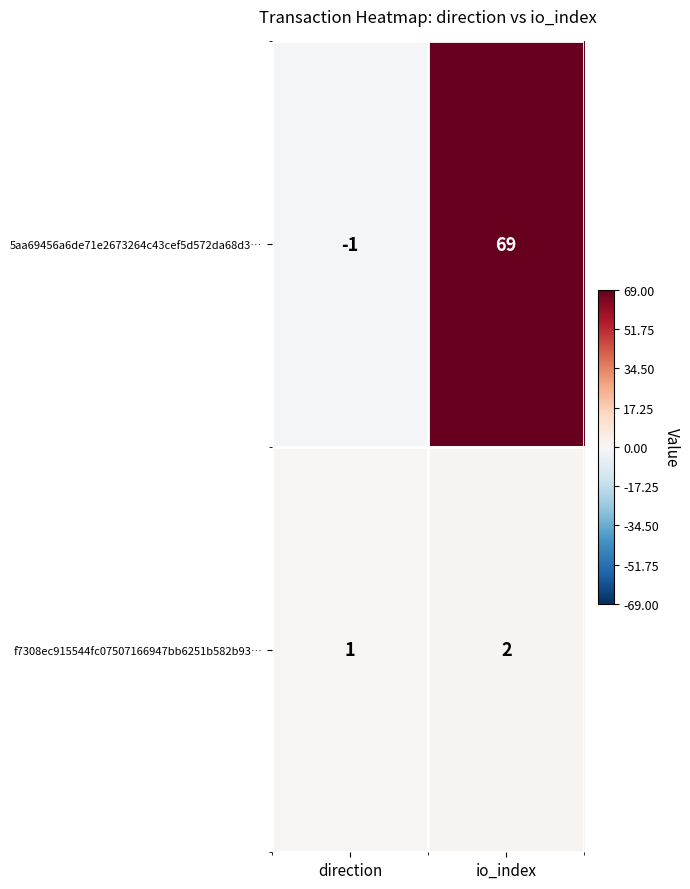

Reading left to right, extract all data points from this chart.

5aa69456a6de71e2673264c43cef5d572da68d3…: -1	69
f7308ec915544fc07507166947bb6251b582b93…: 1	2